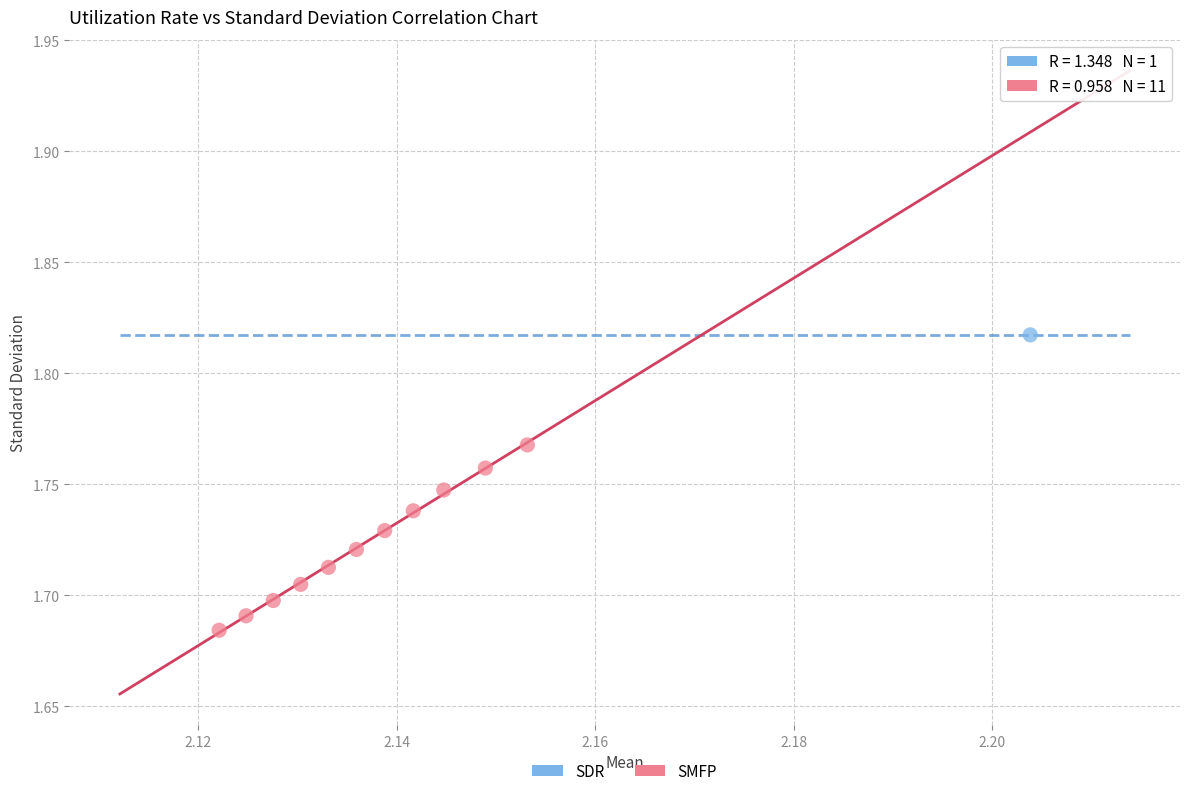

What are all the series names shown in the legend?

SDR, SMFP